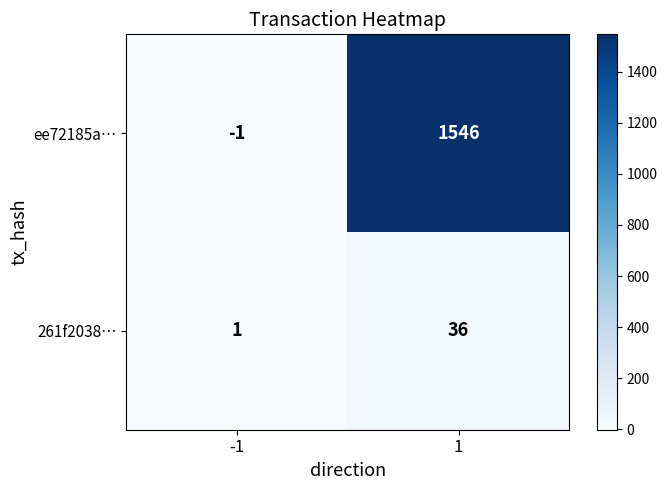

Is the value of 261f2038… at 1 greater than the value of ee72185a… at 1?

No